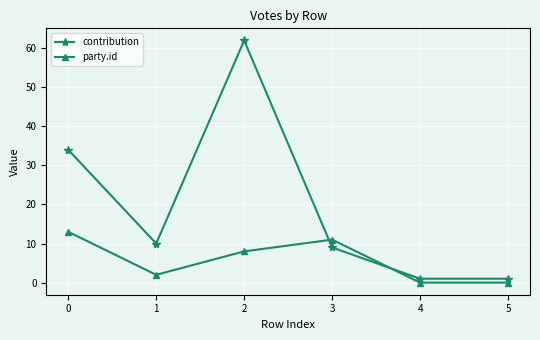

How many times do party.id and contribution cross each other?

2